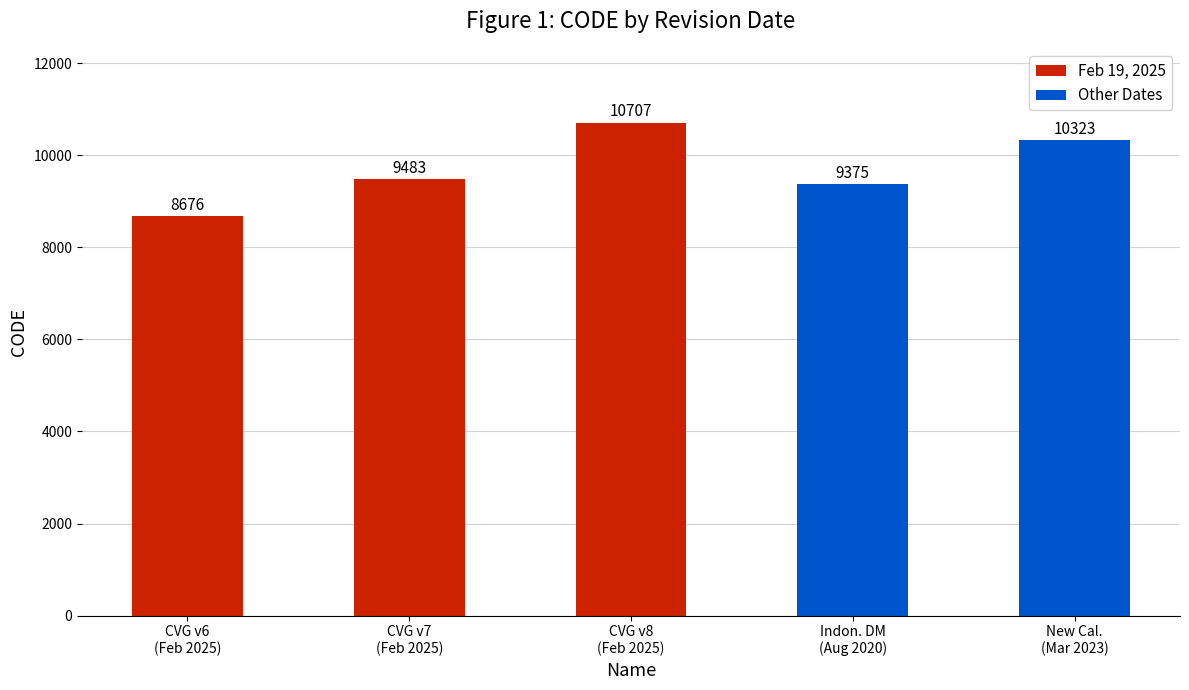

How many distinct data groups are displayed?

1